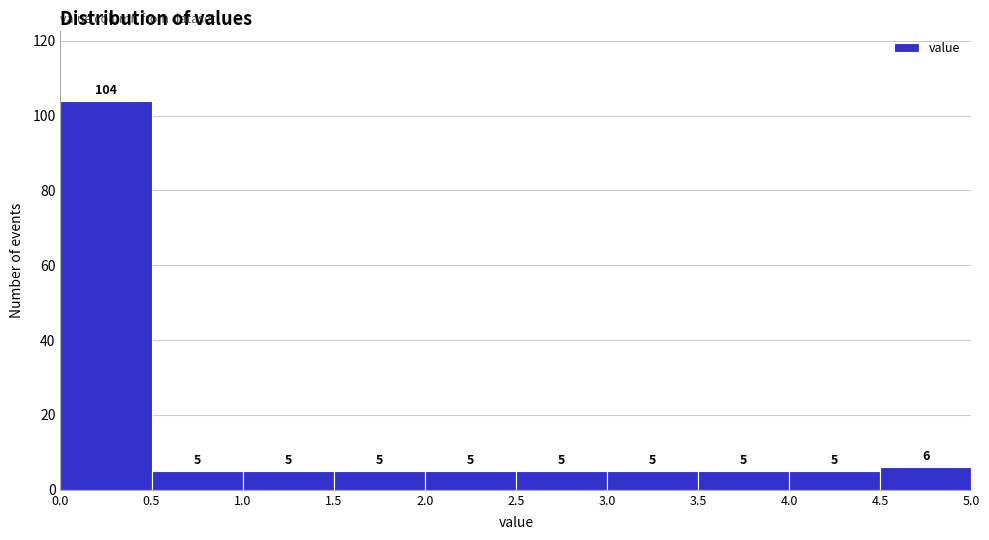

Which range on the x-axis has the tallest bar?

0.0 to 0.5